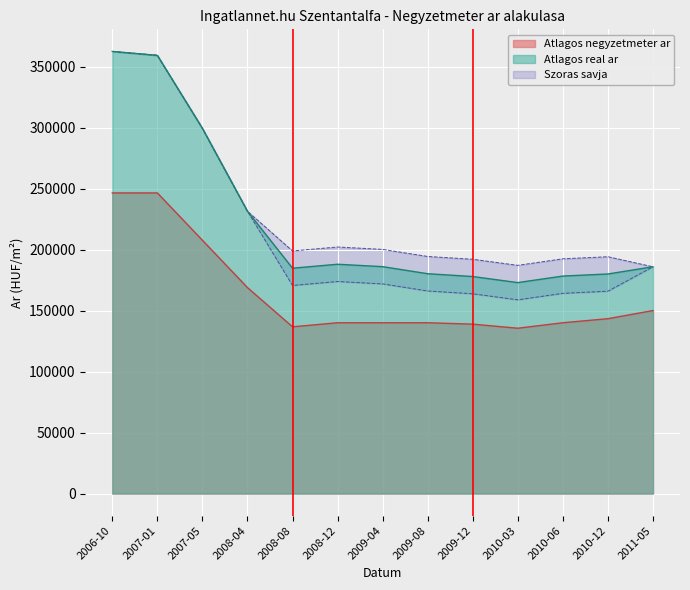

What is the highest value of the Atlagos real ar series?

362394